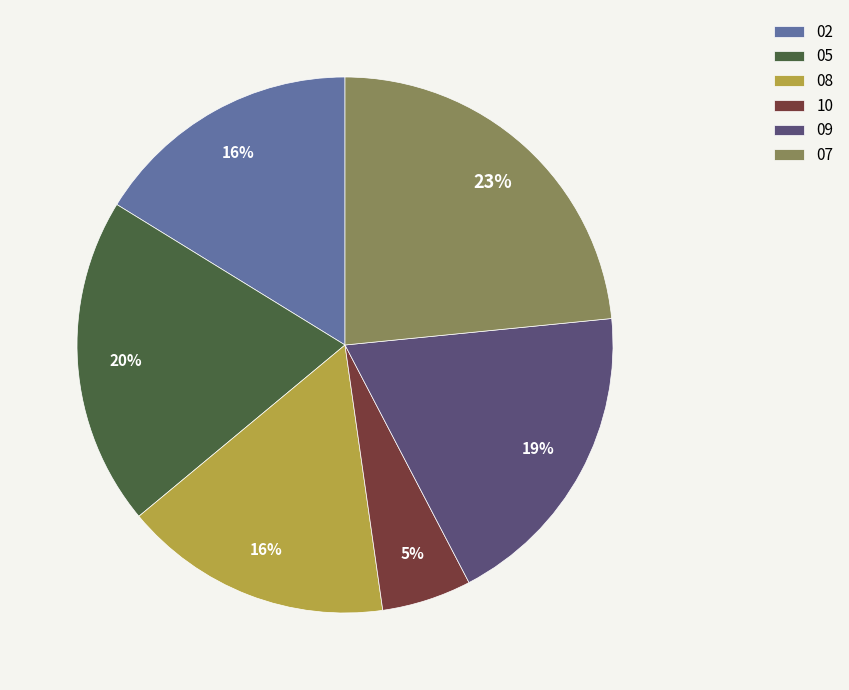

Between 02 and 09, which is larger?

09